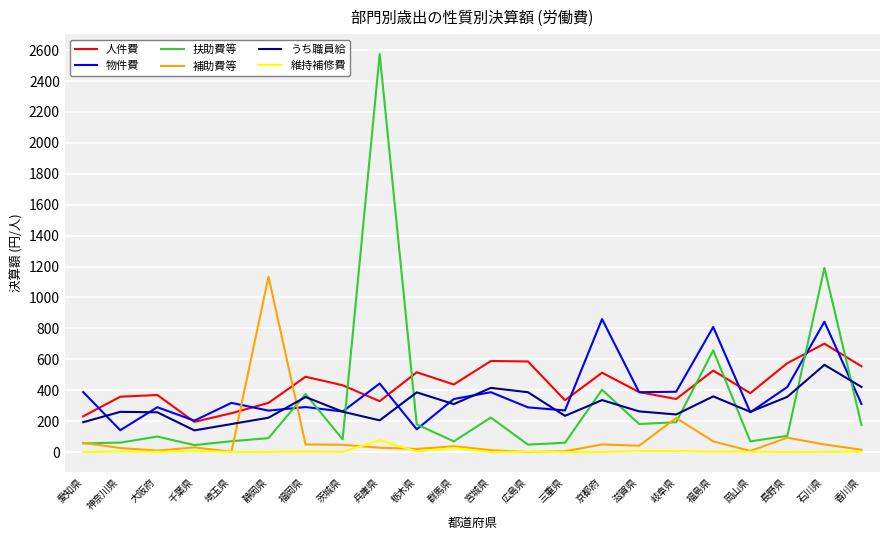

At which category is the sum across all series the highest?

兵庫県